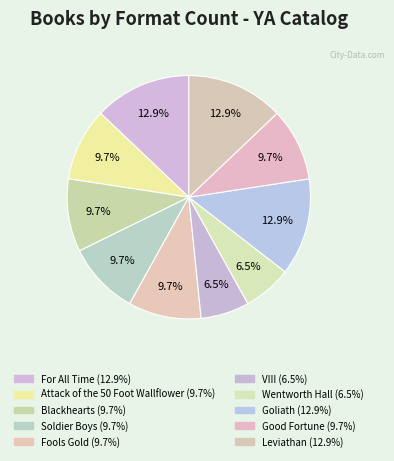

Which slice is the largest?

For All Time